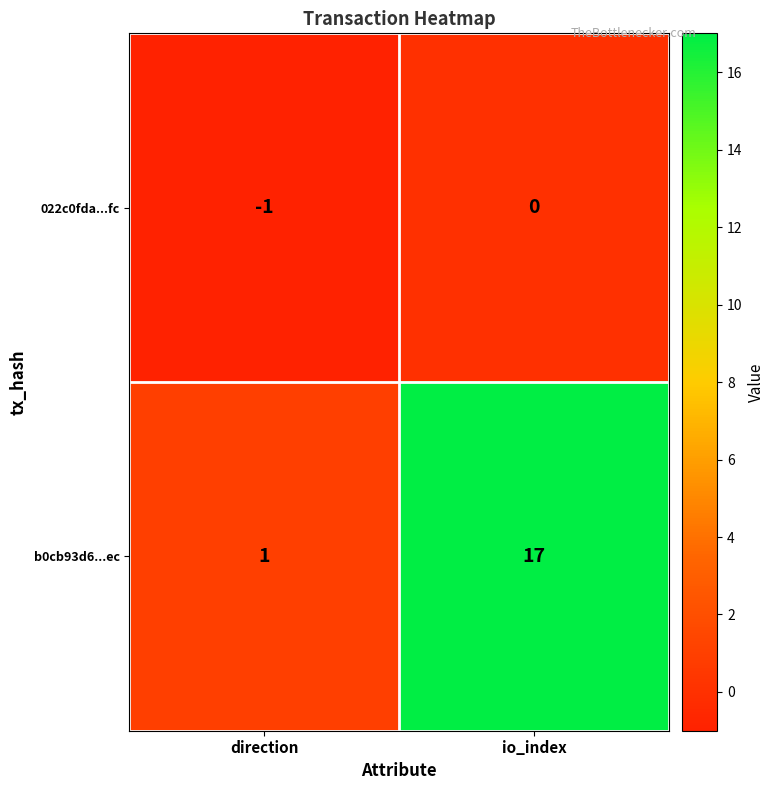

Reading left to right, extract all data points from this chart.

022c0fda...fc: -1	0
b0cb93d6...ec: 1	17